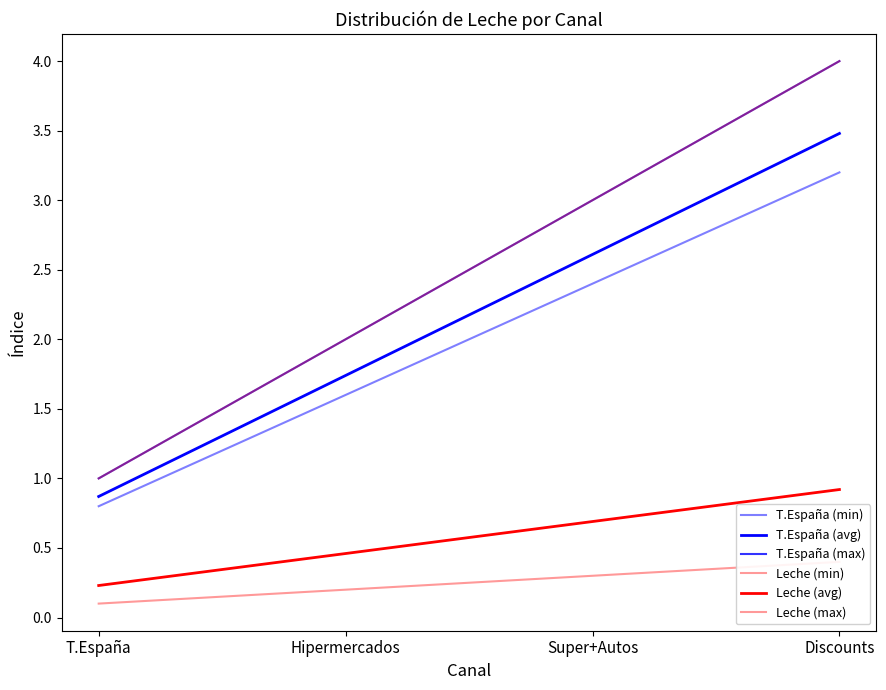

What is the average value of the T.España (min) series?

2.0